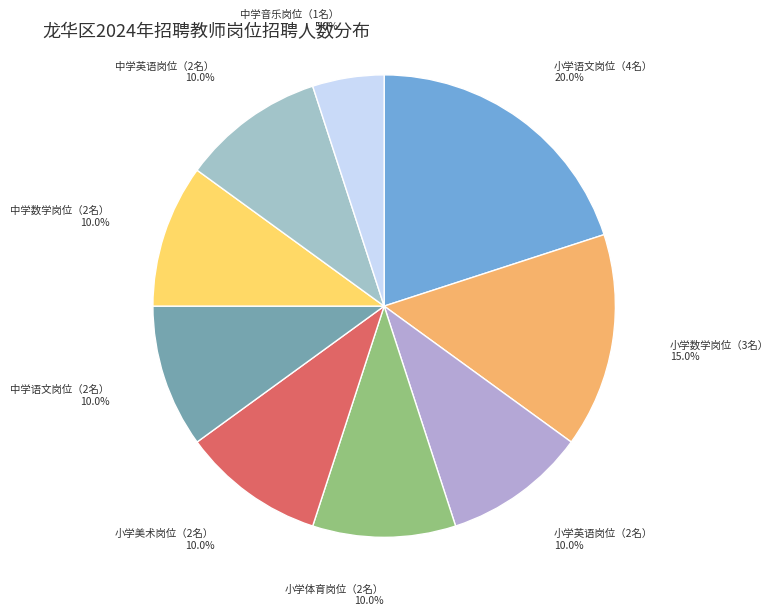

What is the ratio of the value at 小学美术岗位（2名） to the value at 中学音乐岗位（1名）?

2.0